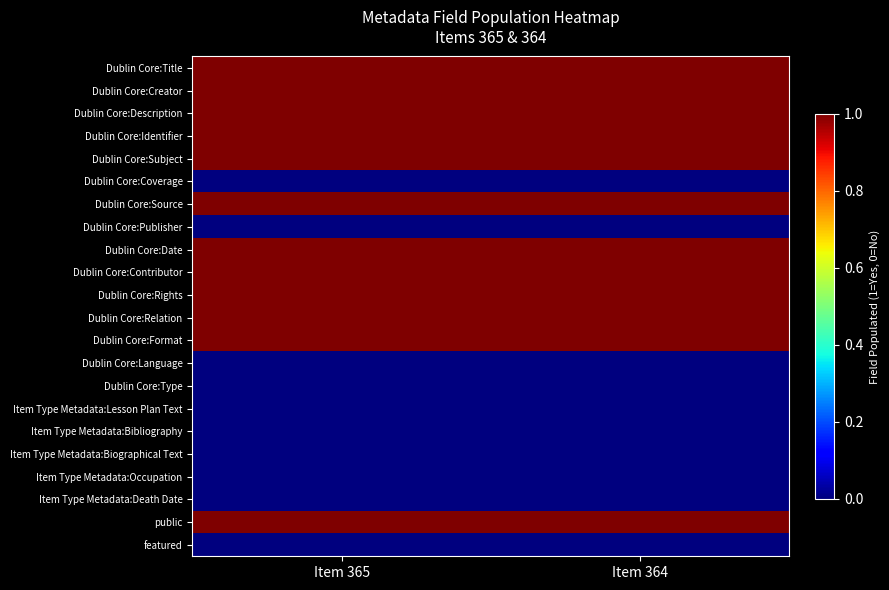

Reading left to right, what are all the values shown in this chart?

Dublin Core:Title: Item 365=1	Item 364=1
Dublin Core:Creator: Item 365=1	Item 364=1
Dublin Core:Description: Item 365=1	Item 364=1
Dublin Core:Identifier: Item 365=1	Item 364=1
Dublin Core:Subject: Item 365=1	Item 364=1
Dublin Core:Coverage: Item 365=0	Item 364=0
Dublin Core:Source: Item 365=1	Item 364=1
Dublin Core:Publisher: Item 365=0	Item 364=0
Dublin Core:Date: Item 365=1	Item 364=1
Dublin Core:Contributor: Item 365=1	Item 364=1
Dublin Core:Rights: Item 365=1	Item 364=1
Dublin Core:Relation: Item 365=1	Item 364=1
Dublin Core:Format: Item 365=1	Item 364=1
Dublin Core:Language: Item 365=0	Item 364=0
Dublin Core:Type: Item 365=0	Item 364=0
Item Type Metadata:Lesson Plan Text: Item 365=0	Item 364=0
Item Type Metadata:Bibliography: Item 365=0	Item 364=0
Item Type Metadata:Biographical Text: Item 365=0	Item 364=0
Item Type Metadata:Occupation: Item 365=0	Item 364=0
Item Type Metadata:Death Date: Item 365=0	Item 364=0
public: Item 365=1	Item 364=1
featured: Item 365=0	Item 364=0